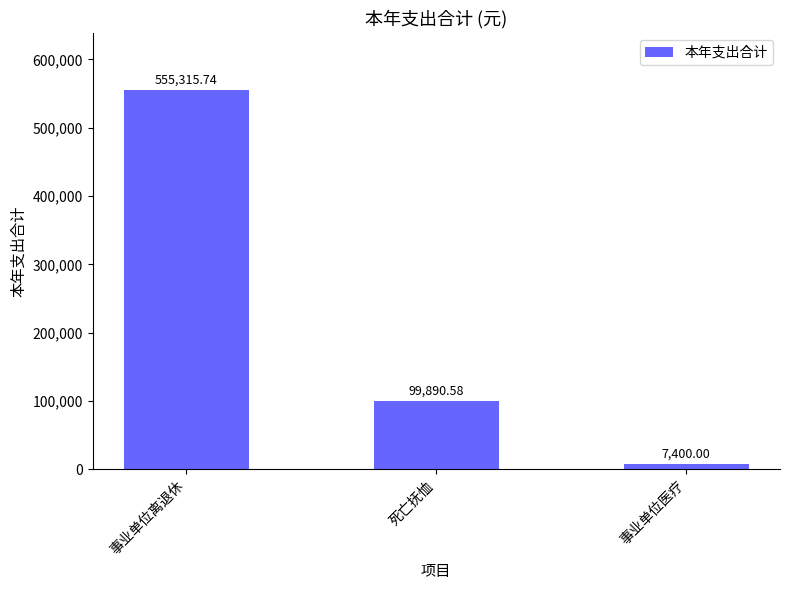

The chart shows a value of 99890.6 at 死亡抚恤. True or false?

True